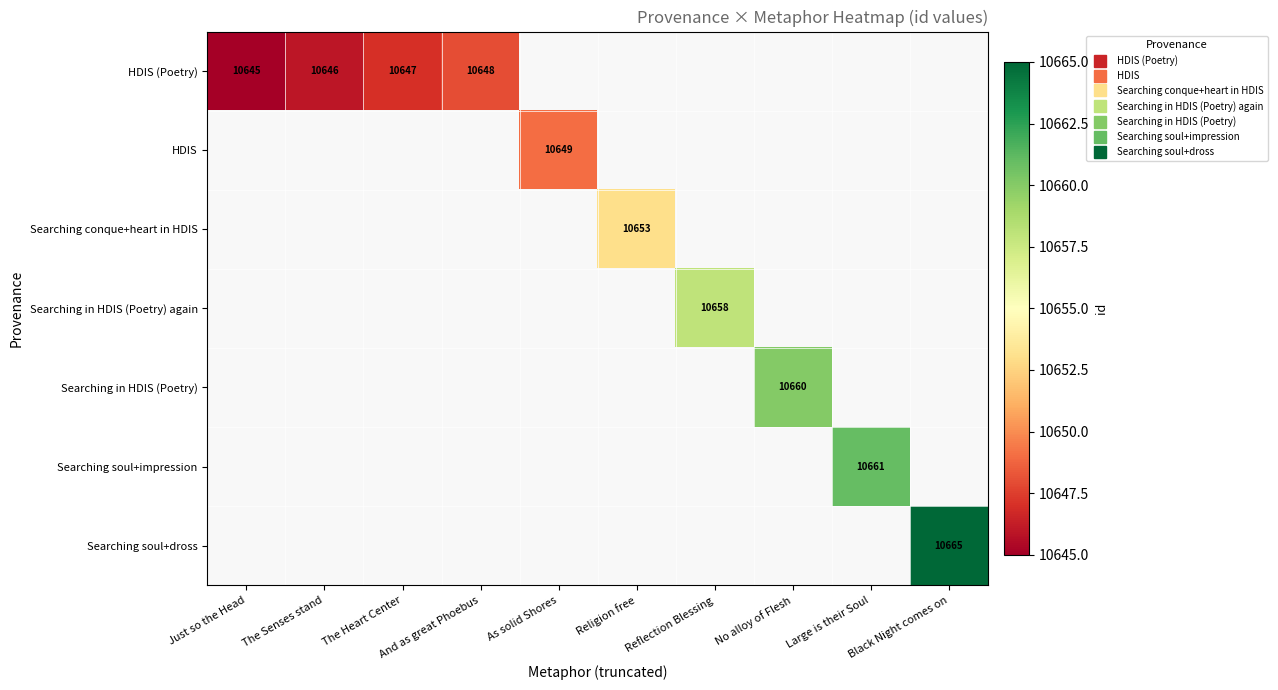

Is the value of Searching soul+impression at Black Night comes on greater than the value of Searching in HDIS (Poetry) again at No alloy of Flesh?

No